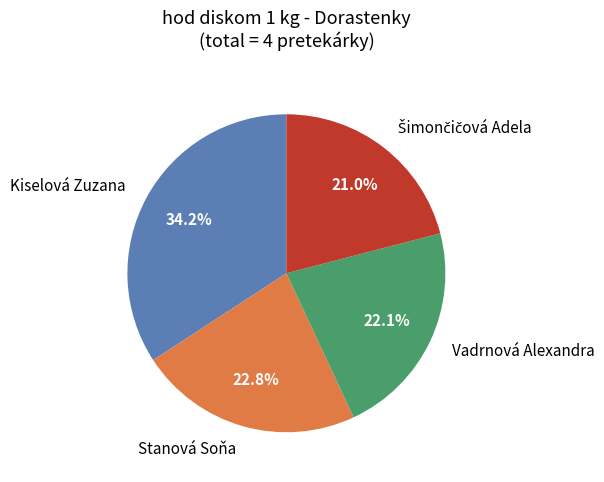

True or false: Vadrnová Alexandra accounts for 22% of the total.

True